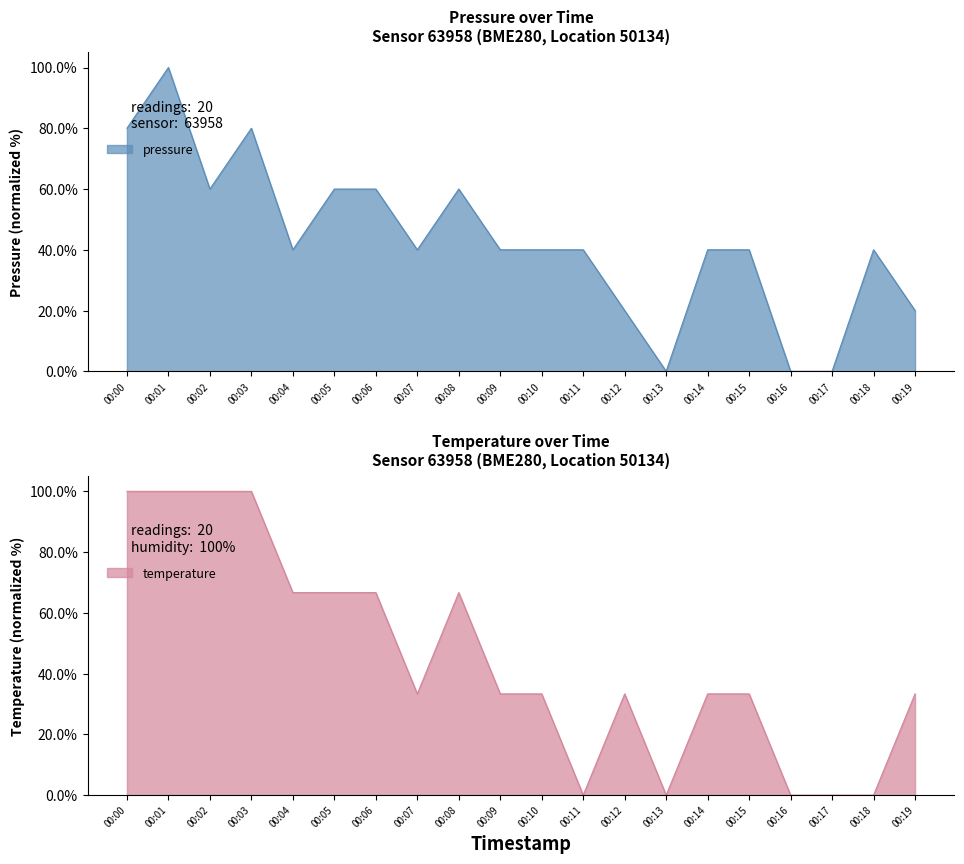

What is the sum of all temperature values?

900.0